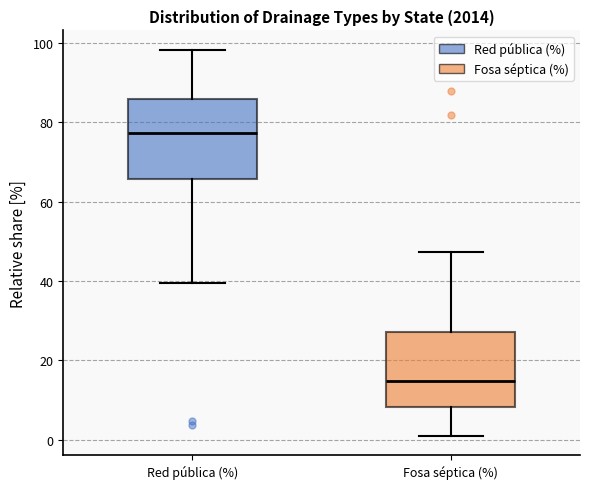

Which box has the lowest median line?

Fosa séptica (%)